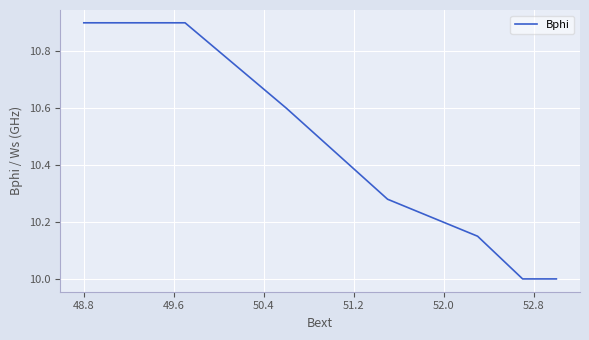

Does the chart have visible grid lines?

Yes